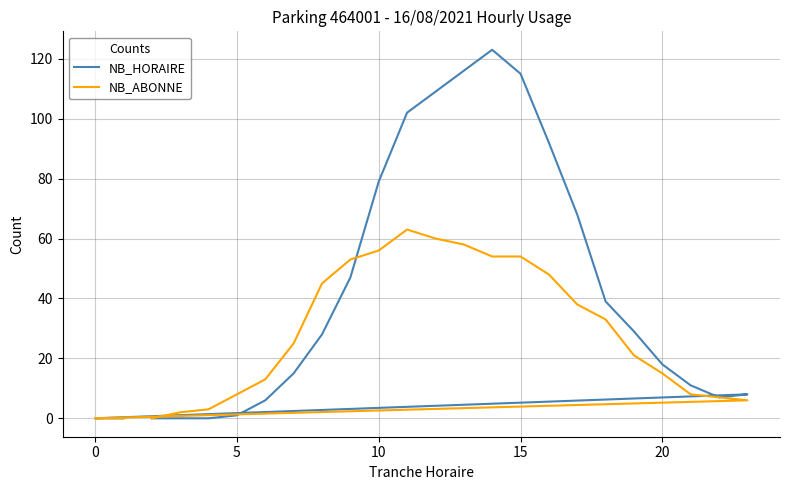

What is the highest value of the NB_ABONNE series?

63